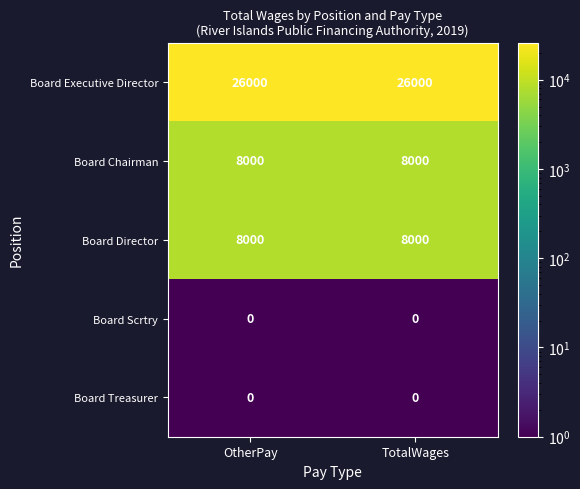

What is the sum of all Board Executive Director values?

52000